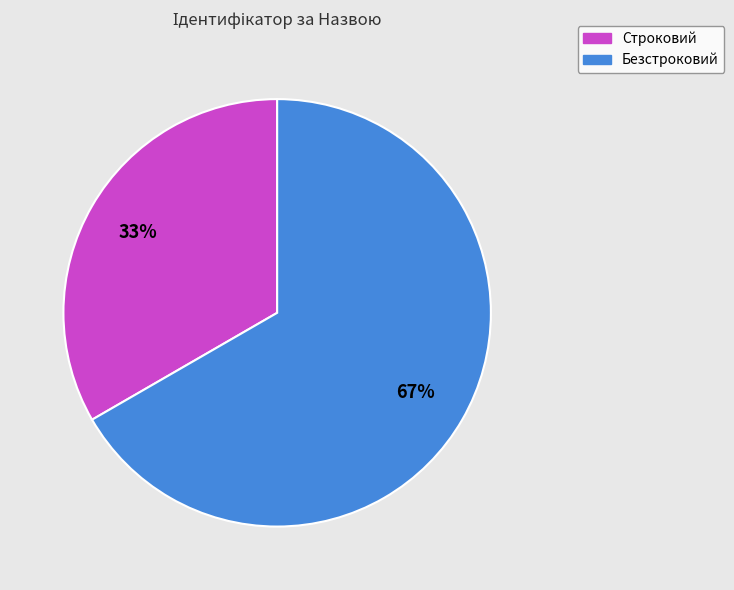

What is the ratio of the value at Безстроковий to the value at Строковий?

2.0